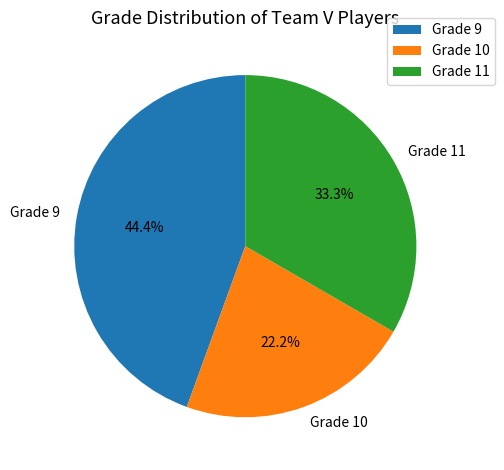

Which slice is the largest?

Grade 9